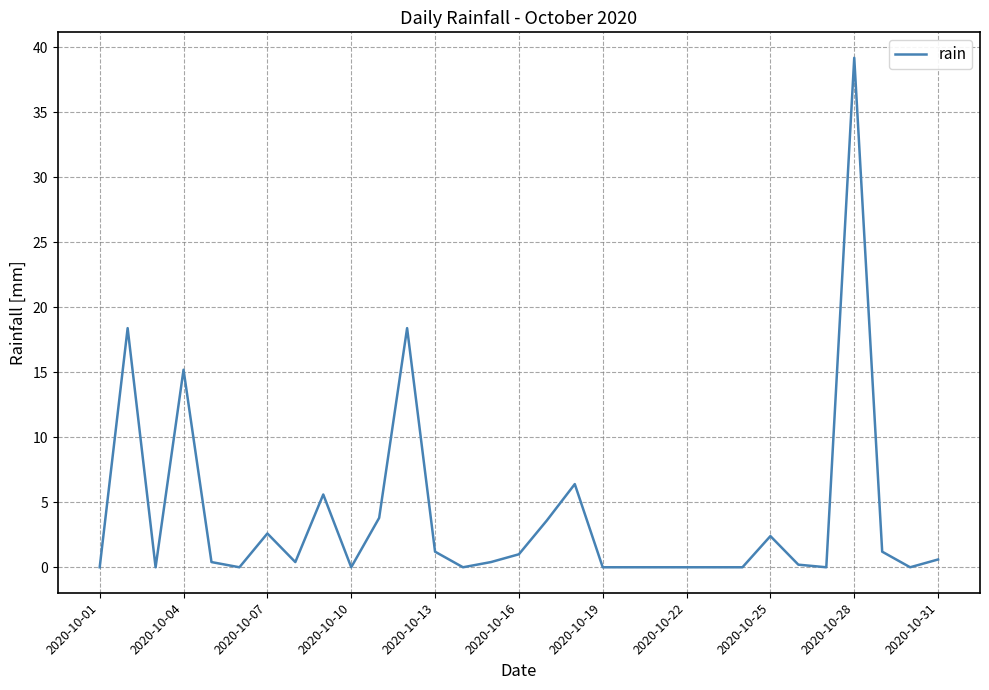

Does the chart have visible grid lines?

Yes